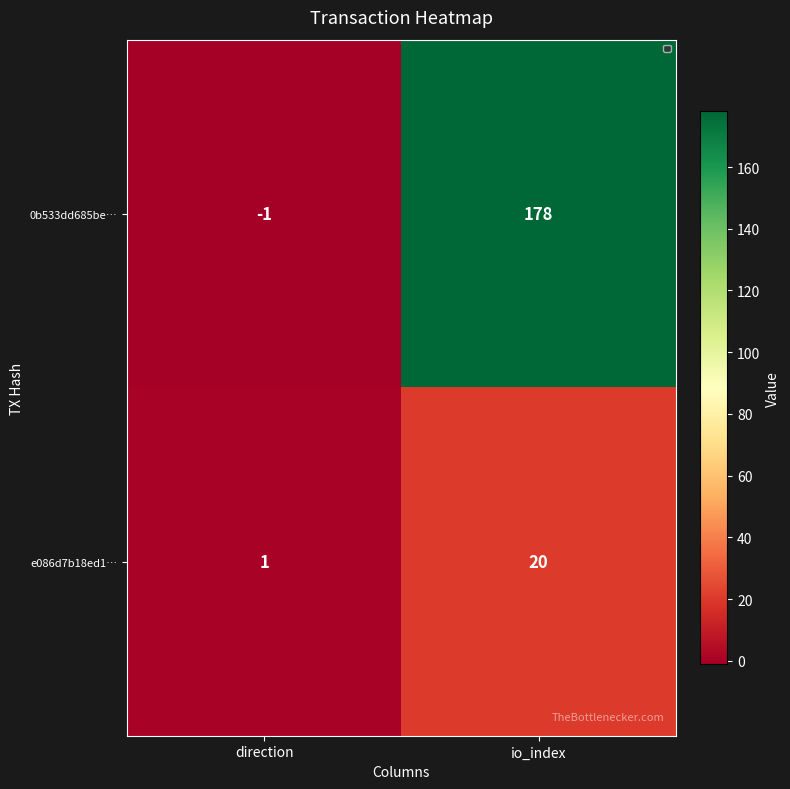

What is the sum of all 0b533dd685be… values?

177